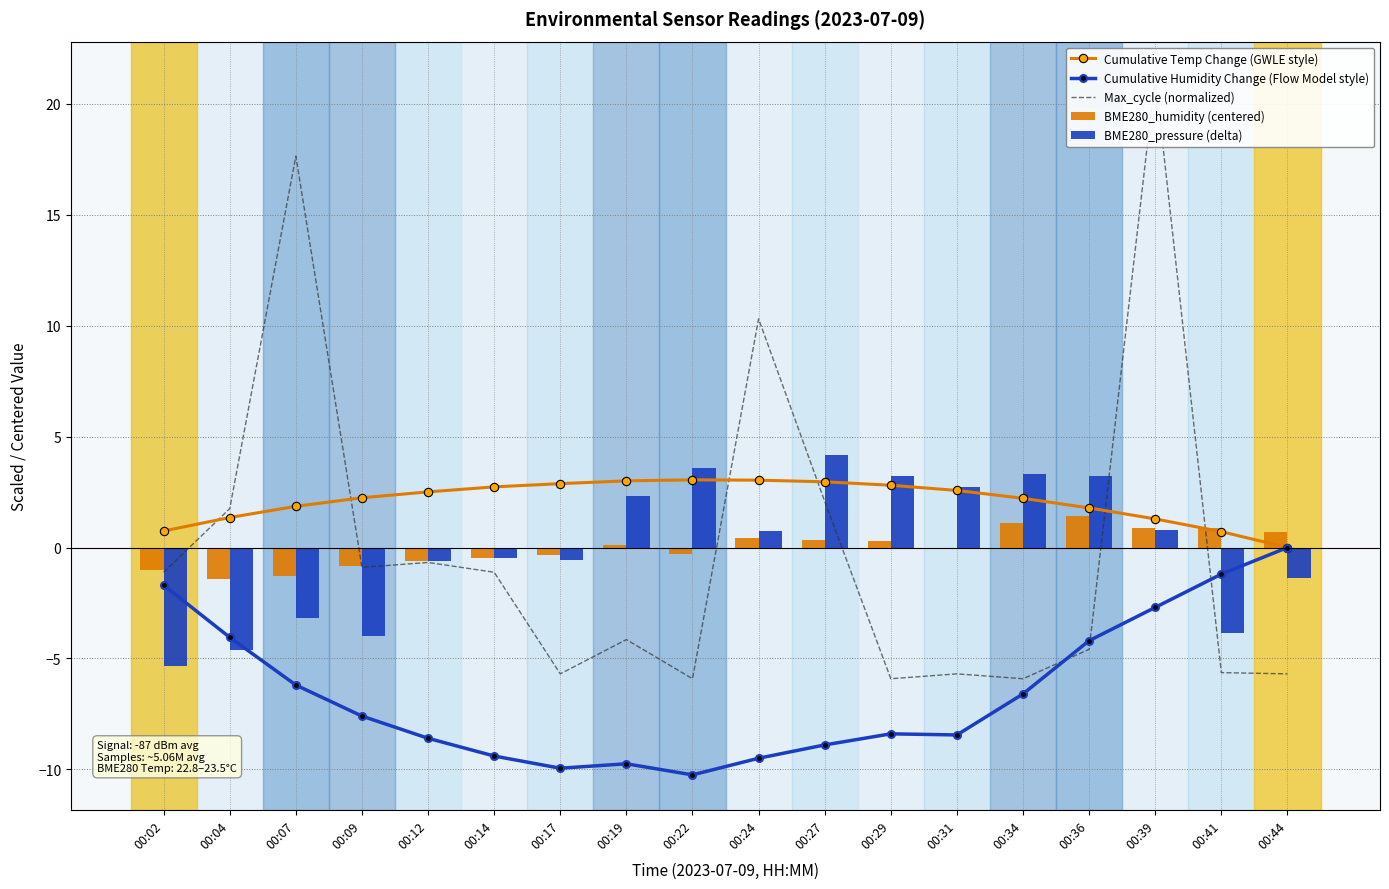

The BME280_humidity (centered) series shows 0.4 at 00:27. True or false?

True